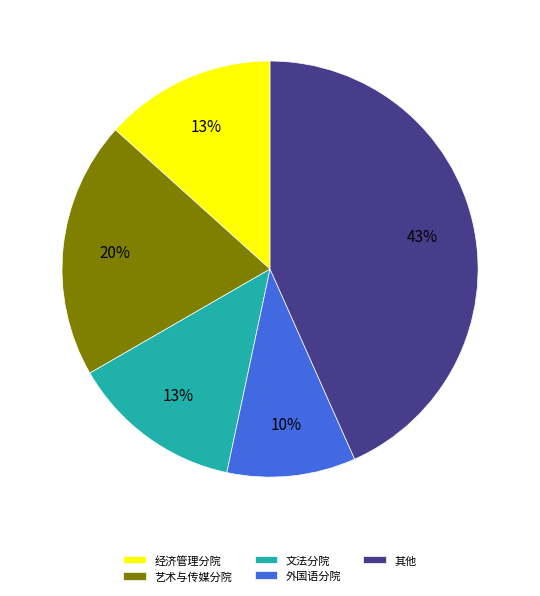

The 外国语分院 slice represents 24% of the pie. True or false?

False